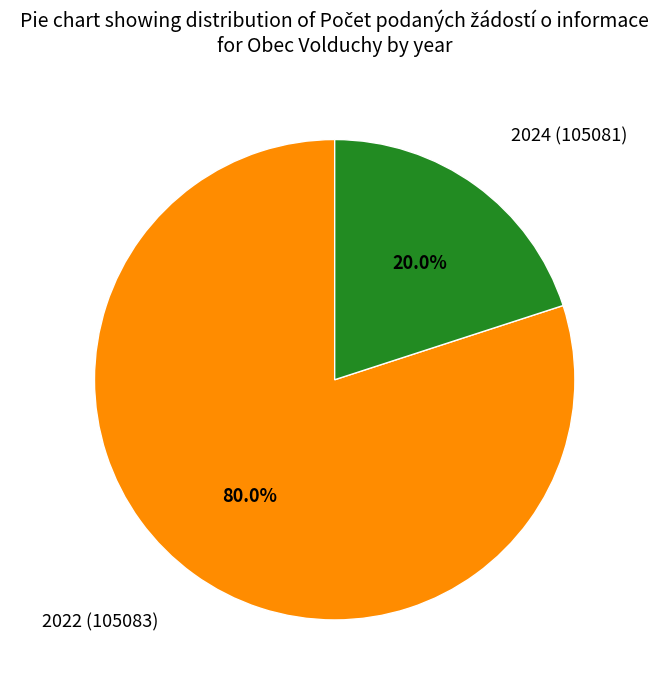

Is there any slice that represents more than half of the pie?

Yes